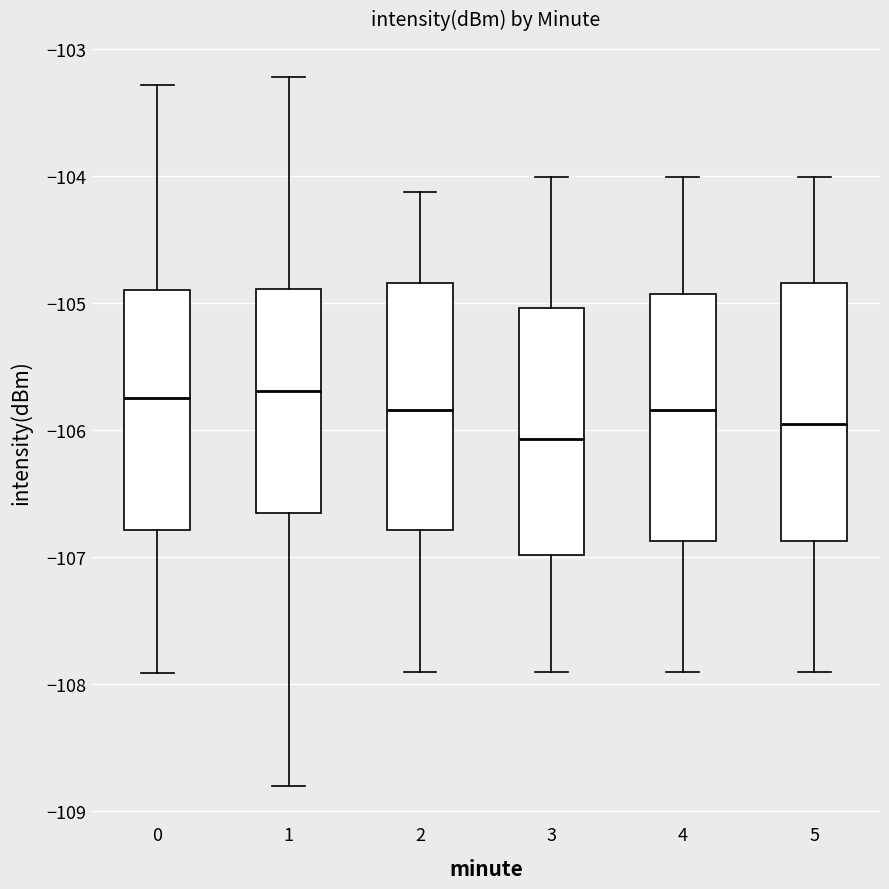

Which box has the lowest median line?

3